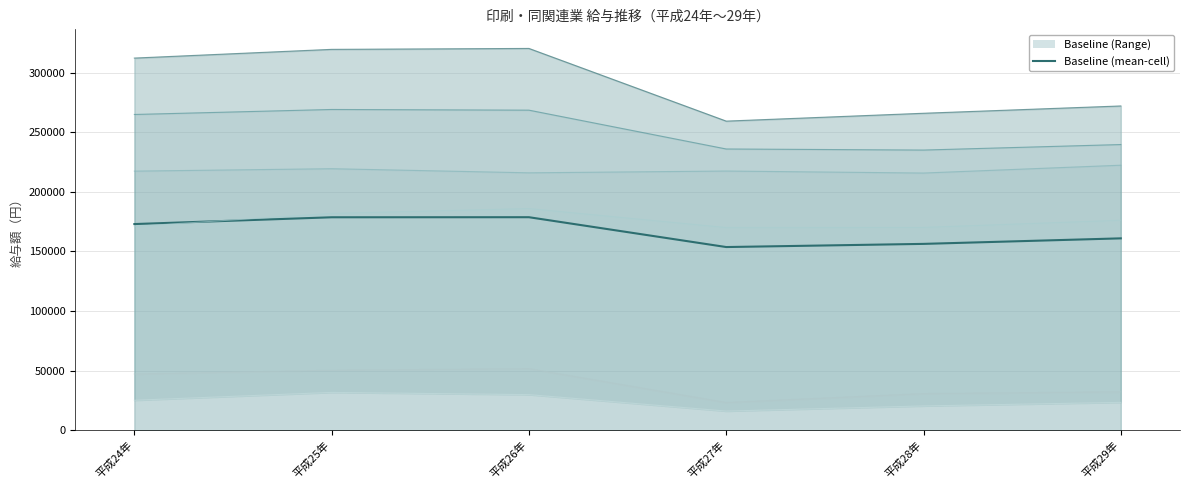

True or false: the data shows 153709.0 at 平成27年.

True